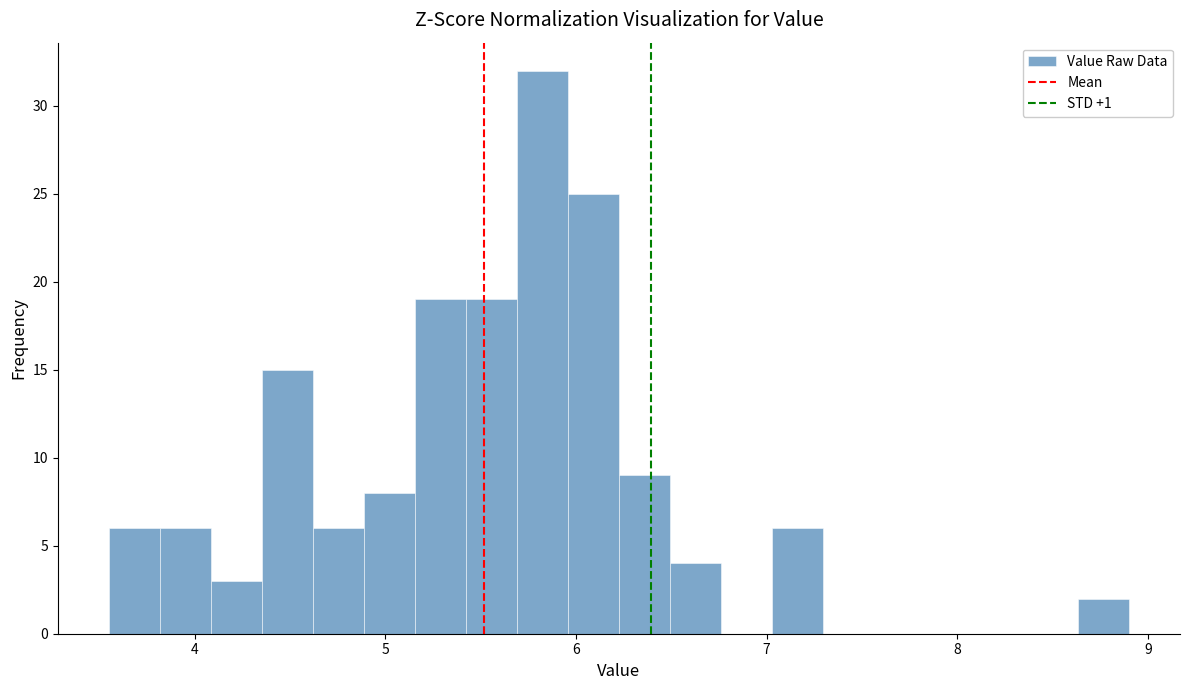

Read against the x-axis, roughly where is the centre of the tallest bar?

5.8